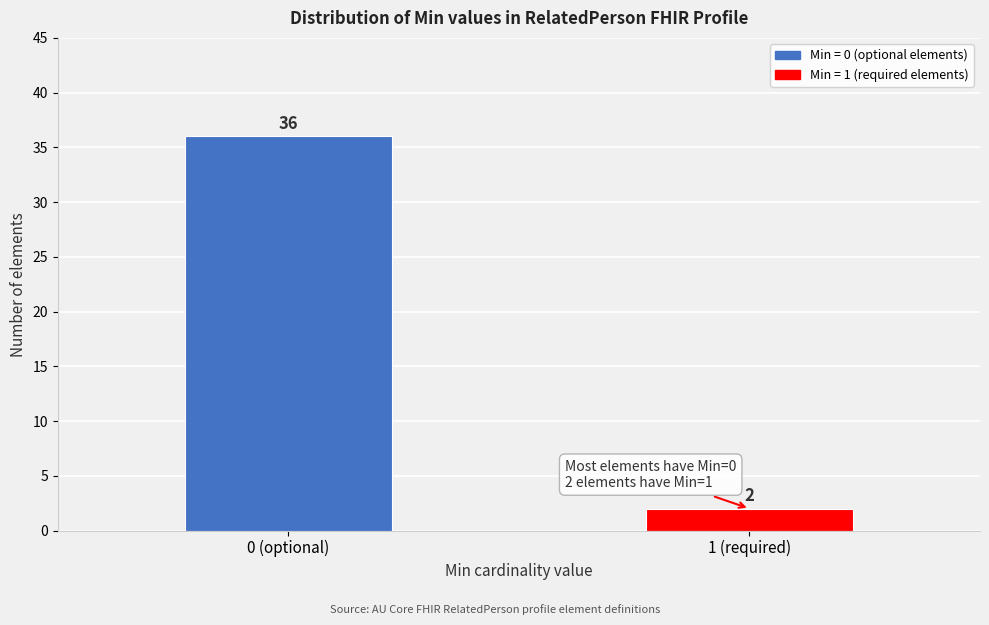

Reading left to right, list all the values displayed in this chart.

36	2